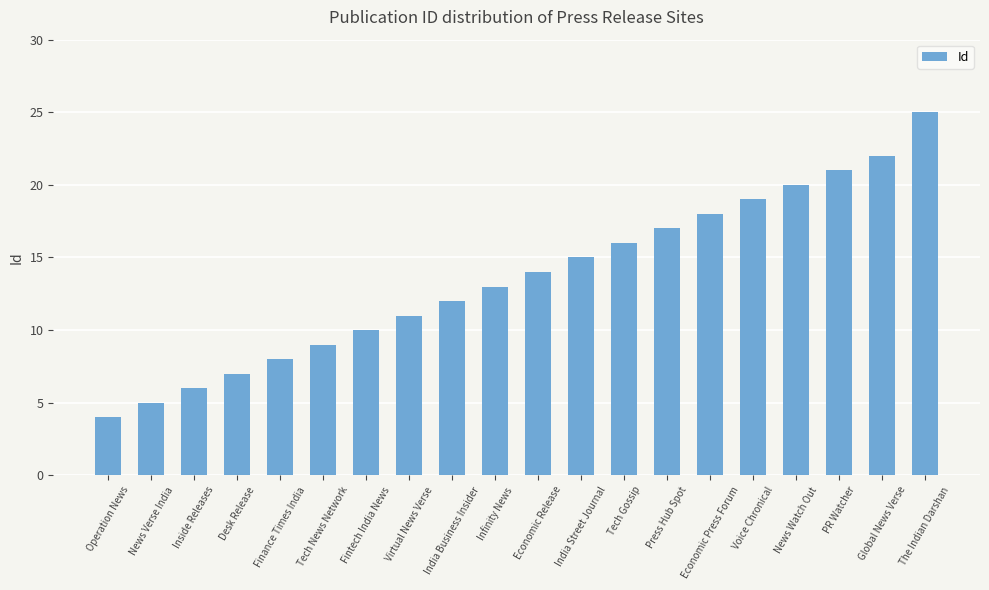

Is it true that the value at Operation News is 4?

True